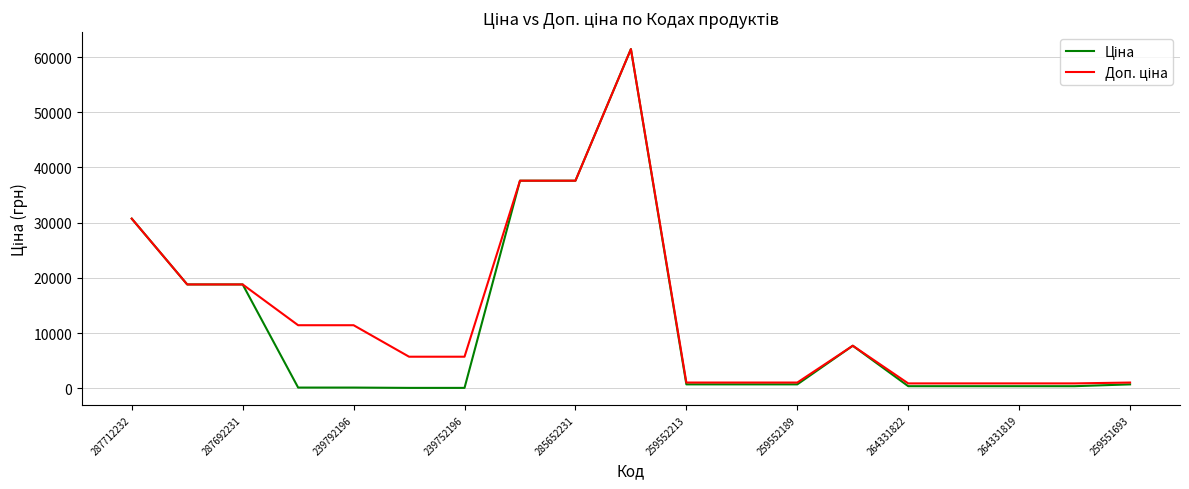

What is the greatest value displayed?

61434.3